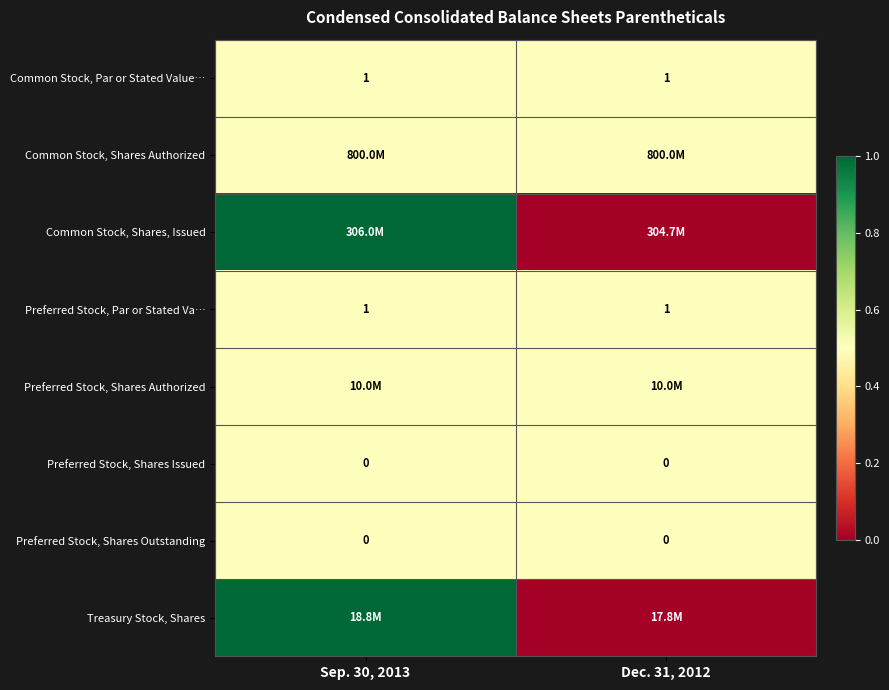

At how many categories does at least one series exceed 0?

2